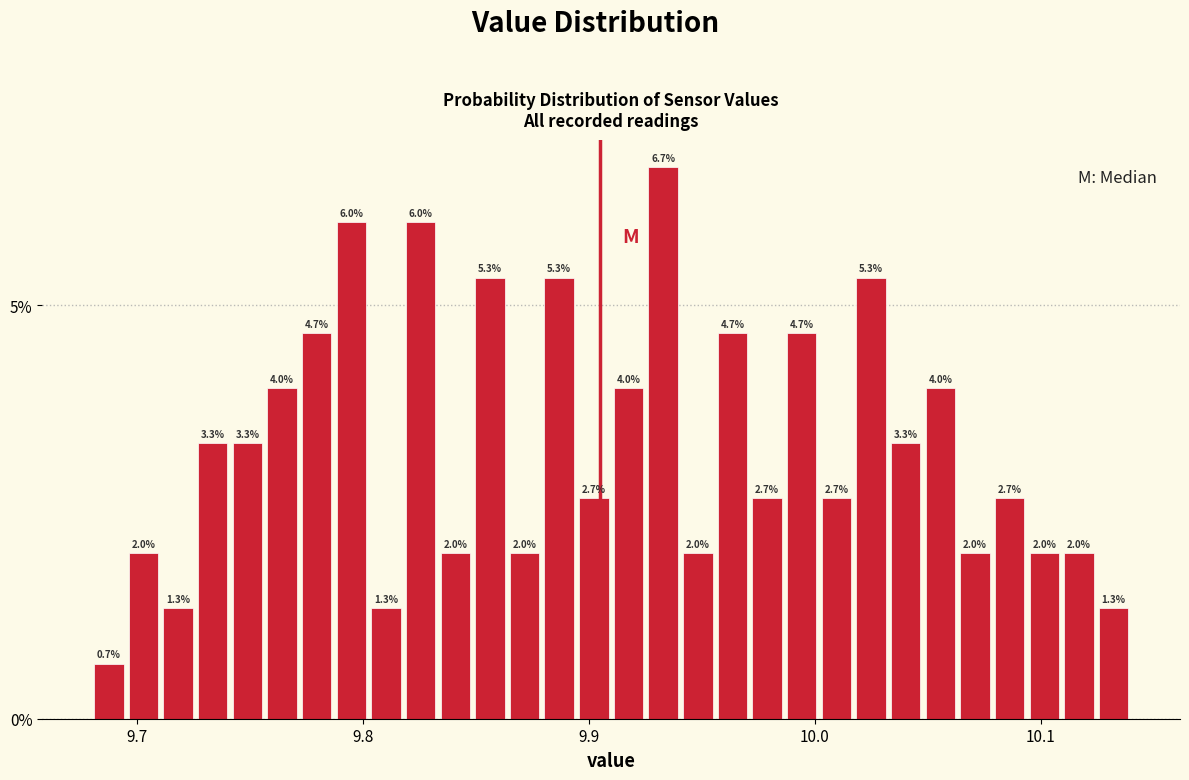

Around what value on the x-axis is the tallest bar? Give the approximate position of its centre, as read against the axis.

9.93